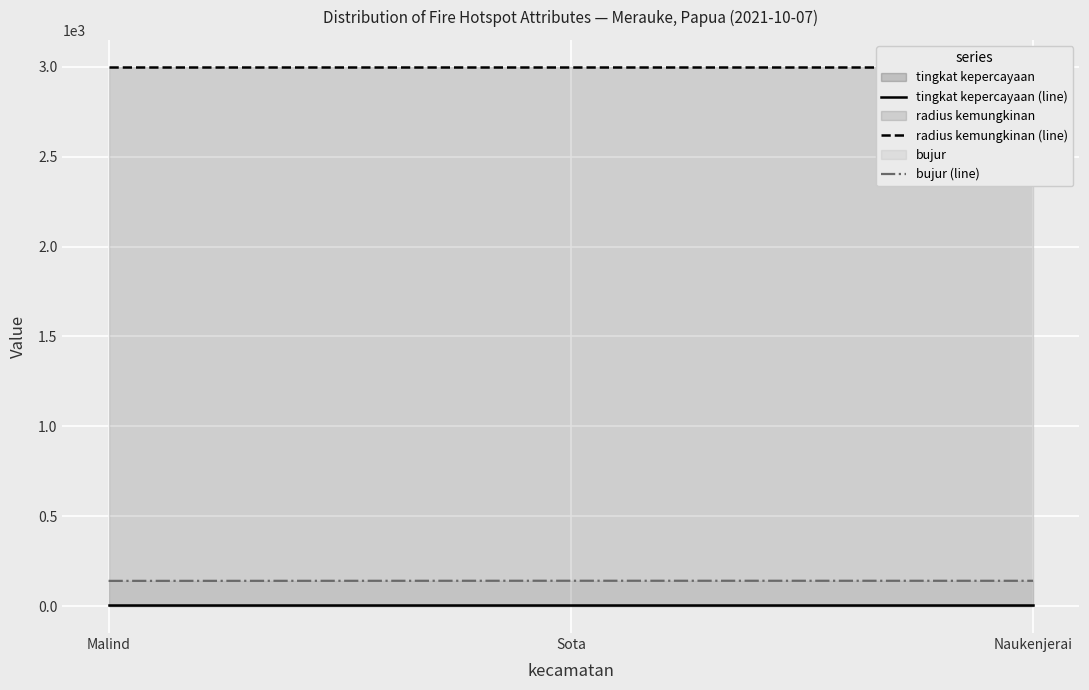

What is the difference between the bujur (line) values at Naukenjerai and Malind?

0.4